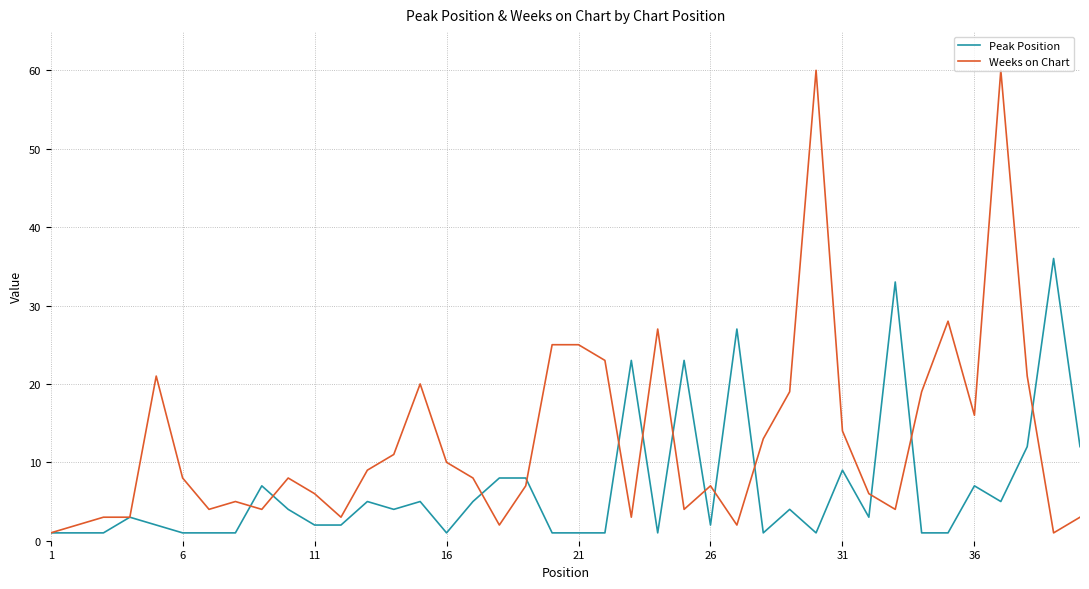

Rank the series by their maximum value, from highest to lowest.

Weeks on Chart, Peak Position